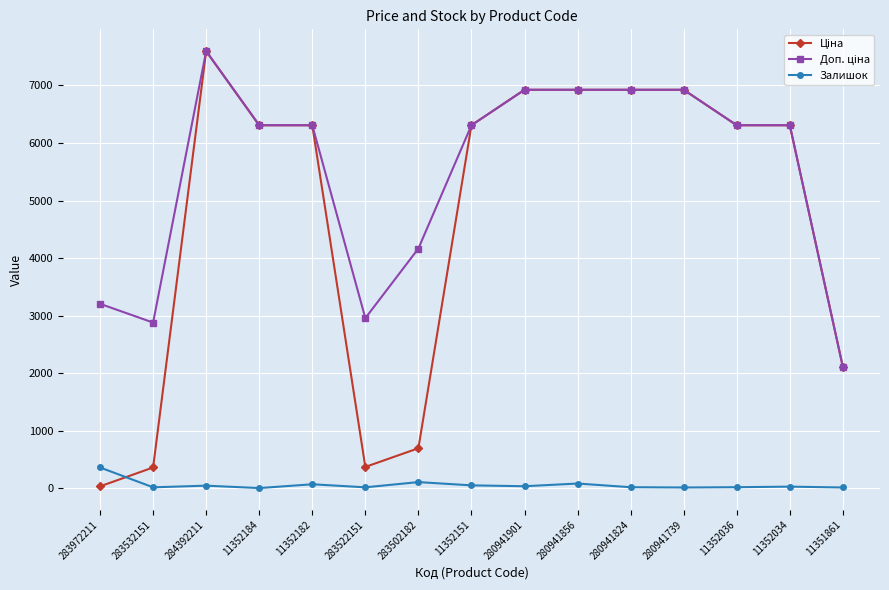

True or false: Залишок has a value of 27.0 at 11352034.

True